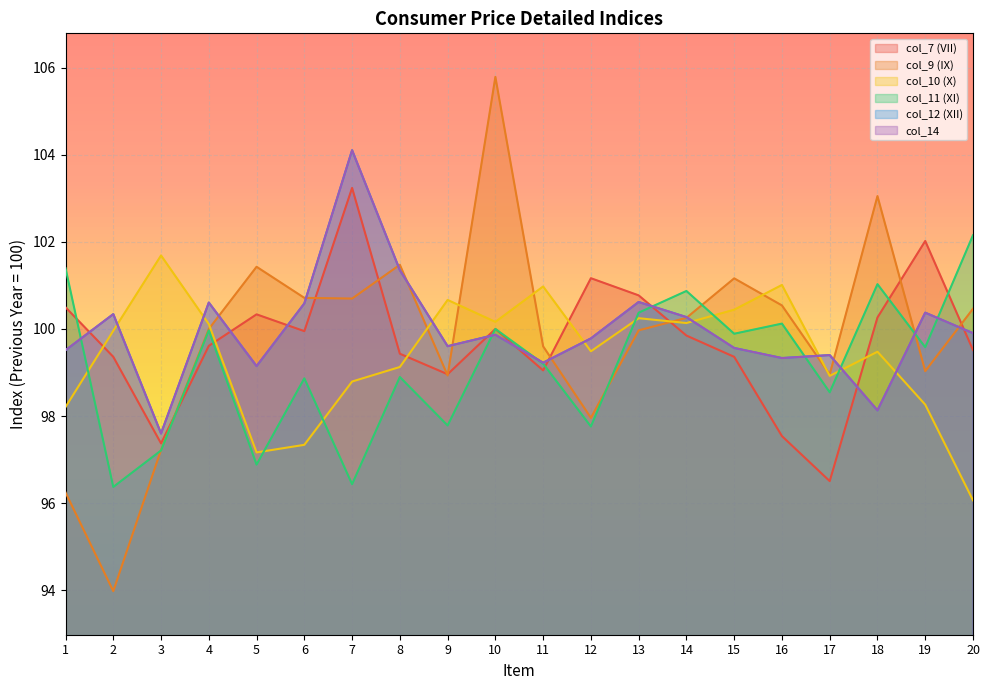

How many interior local peaks does the col_14 series have?

7